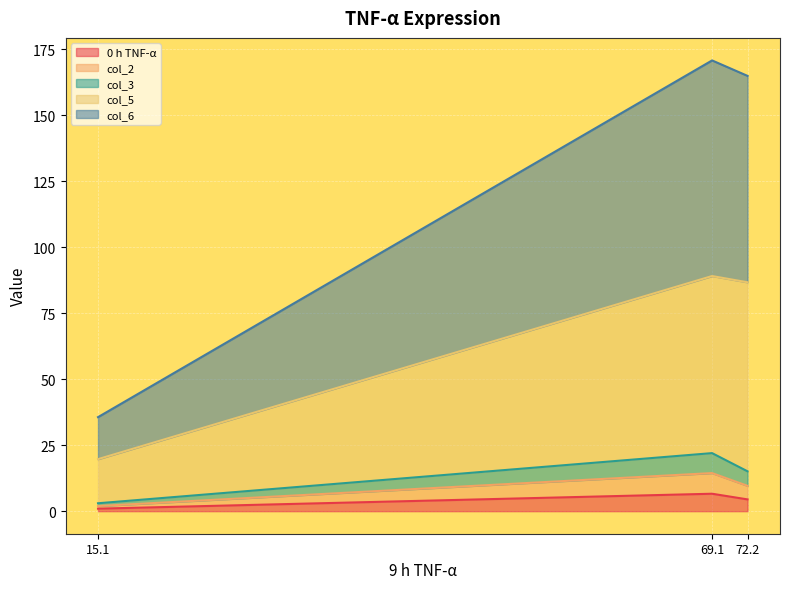

The 0 h TNF-α series shows 4.5 at 72.2. True or false?

True